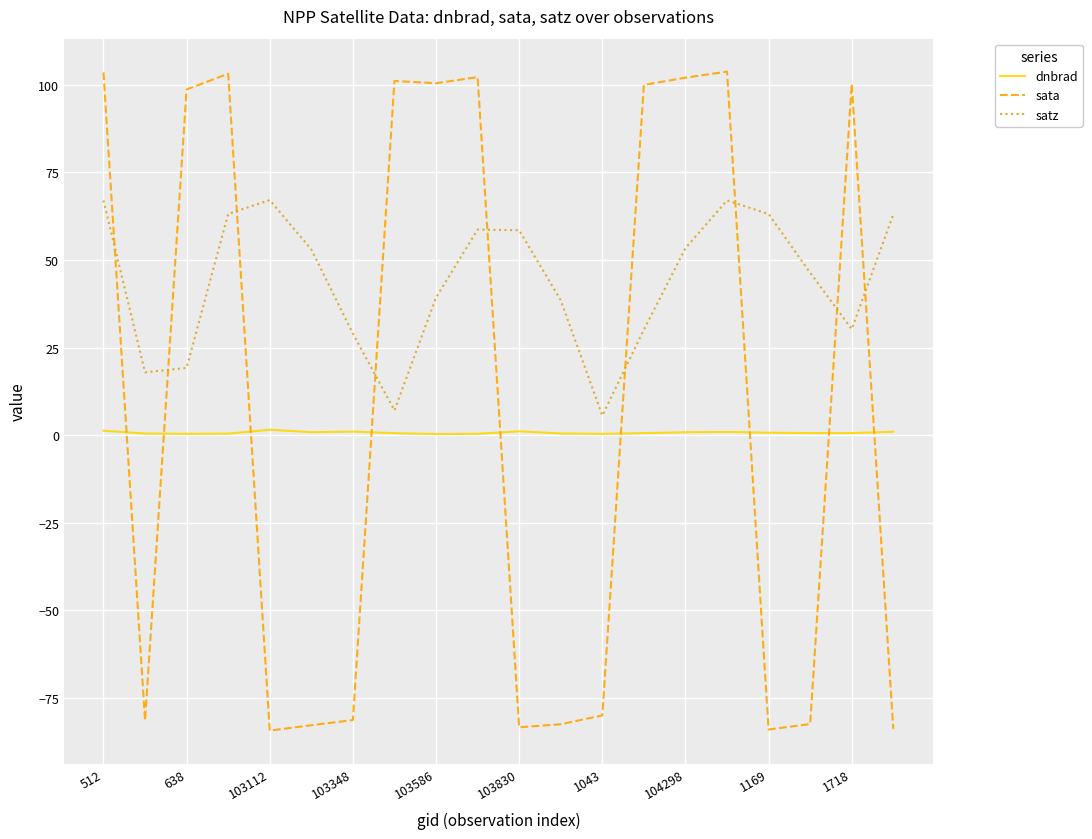

How many distinct data groups are displayed?

3